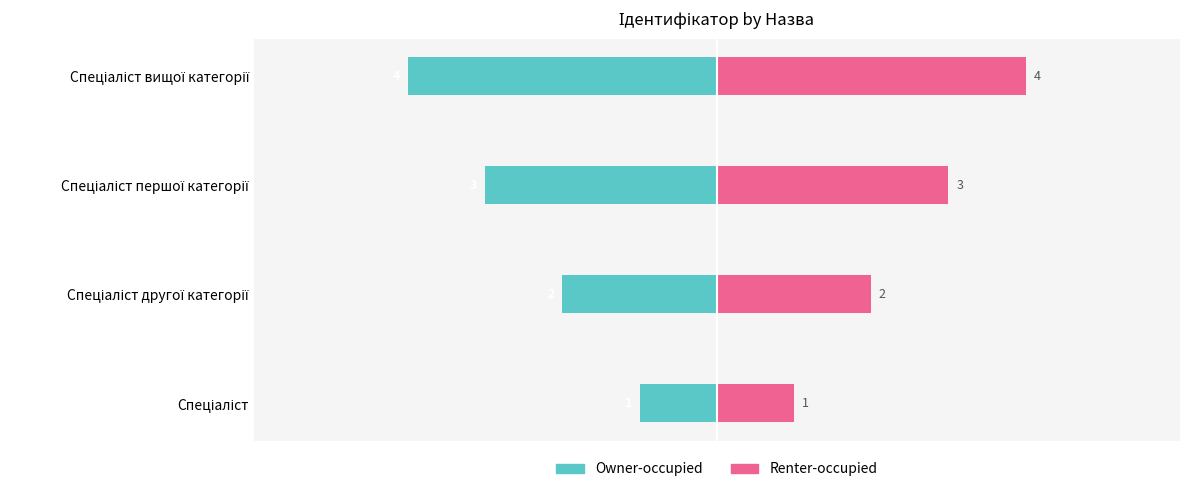

What is the difference between the Renter-occupied values at Спеціаліст вищої категорії and Спеціаліст другої категорії?

2